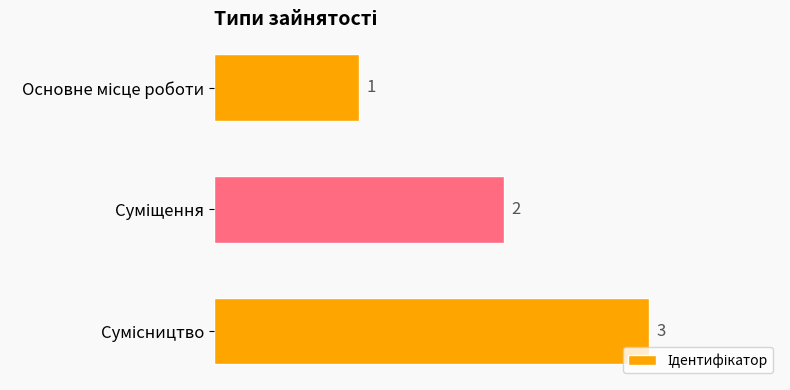

How many values are between 1 and 3?

3